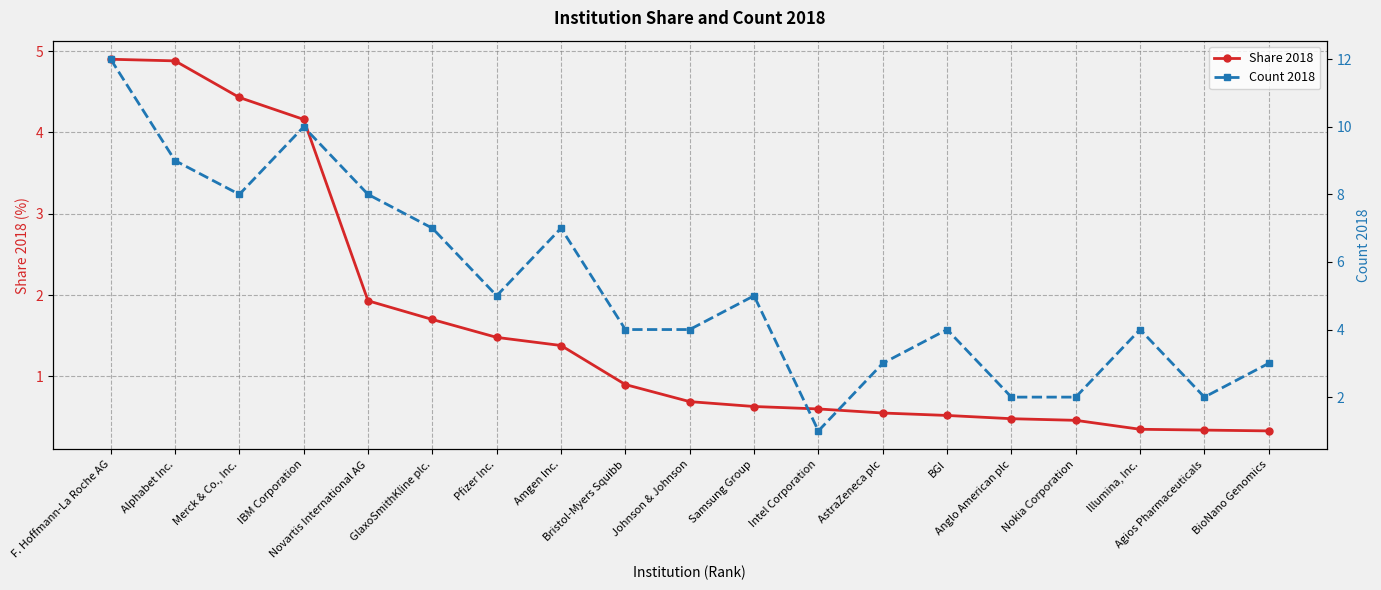

List the labels in order of Count 2018 value, smallest first.

Intel Corporation, Anglo American plc, Nokia Corporation, Agios Pharmaceuticals, AstraZeneca plc, BioNano Genomics, Bristol-Myers Squibb, Johnson & Johnson, BGI, Illumina, Inc., Pfizer Inc., Samsung Group, GlaxoSmithKline plc., Amgen Inc., Merck & Co., Inc., Novartis International AG, Alphabet Inc., IBM Corporation, F. Hoffmann-La Roche AG